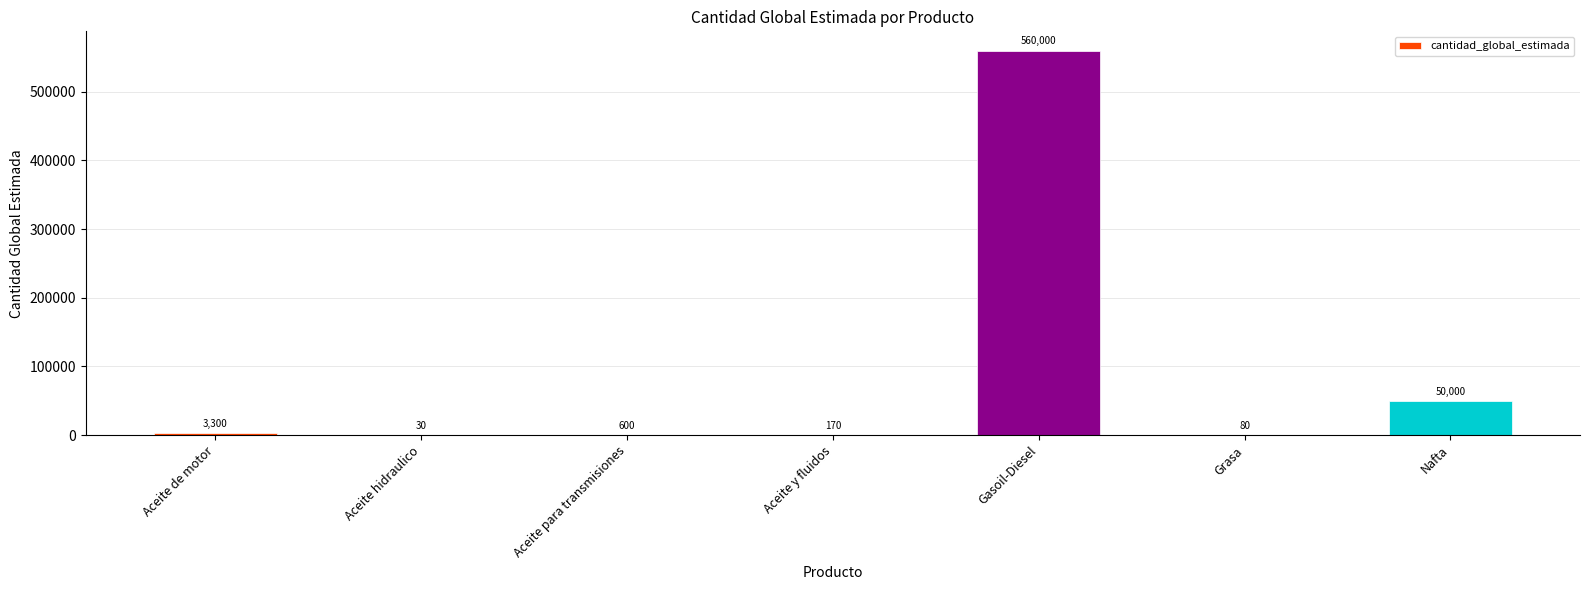

What is the maximum value shown in the chart?

560000